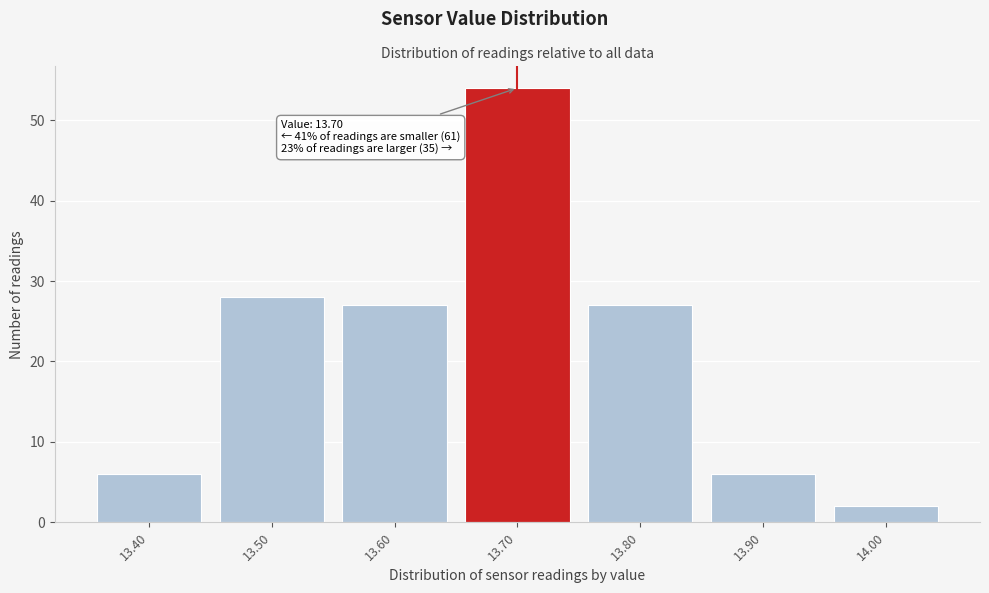

Reading right to left, what are all the values shown in this chart?

14.00=2	13.90=6	13.80=27	13.70=54	13.60=27	13.50=28	13.40=6